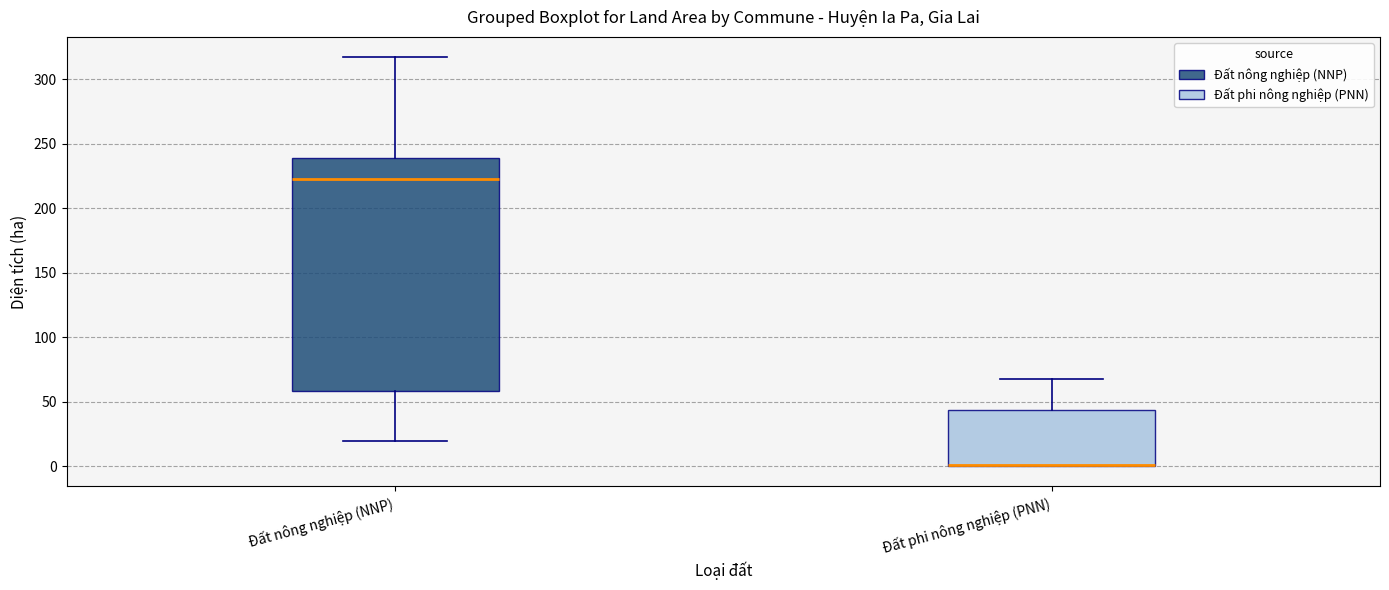

Where is the upper edge of the box for Đất nông nghiệp (NNP) on the y-axis? The values are not printed on the chart, so give them approximately, as read against the axis.

240